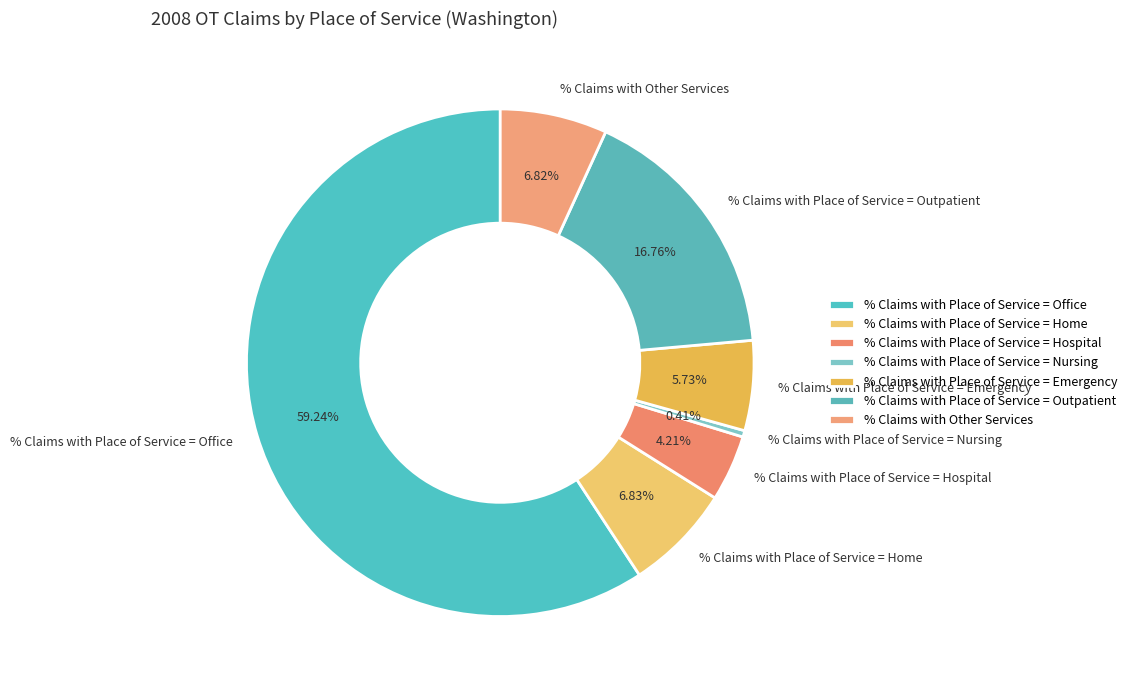

To the nearest percent, what is the combined percentage of % Claims with Place of Service = Home and % Claims with Place of Service = Nursing?

7%